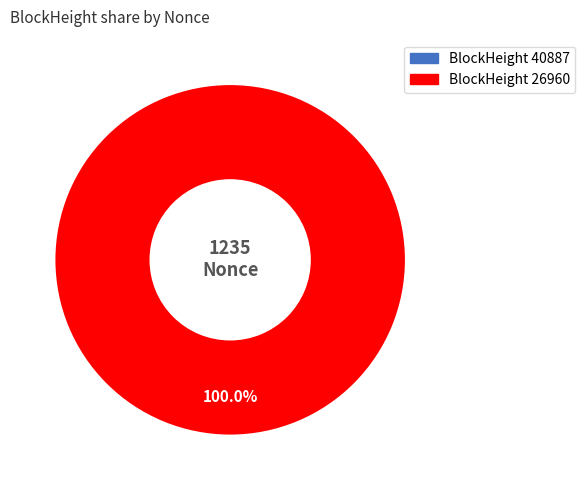

How many segments does this pie chart have?

2